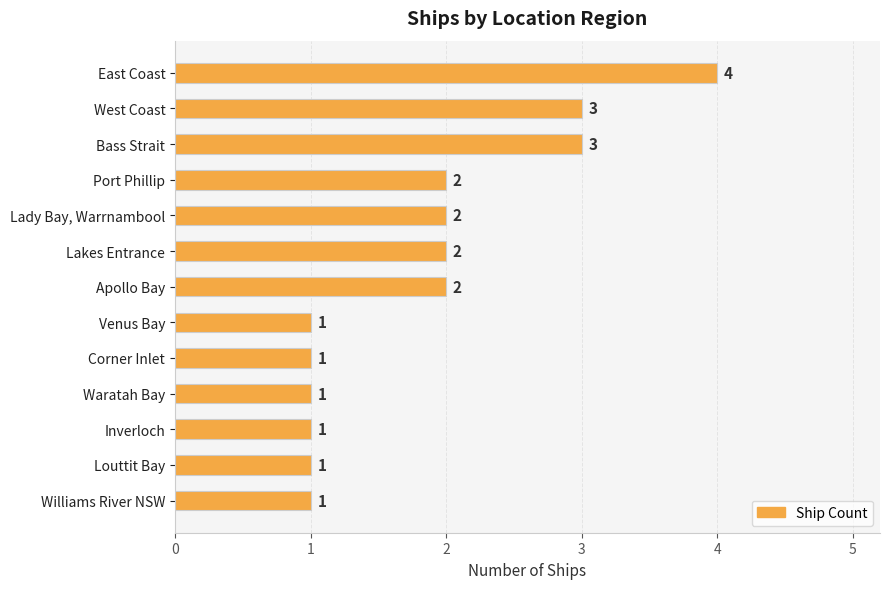

How many bars are there in total?

13